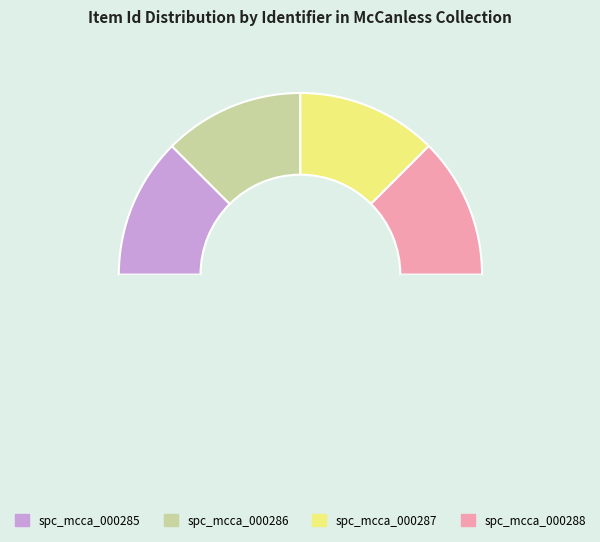

Count the number of slices in the pie.

5